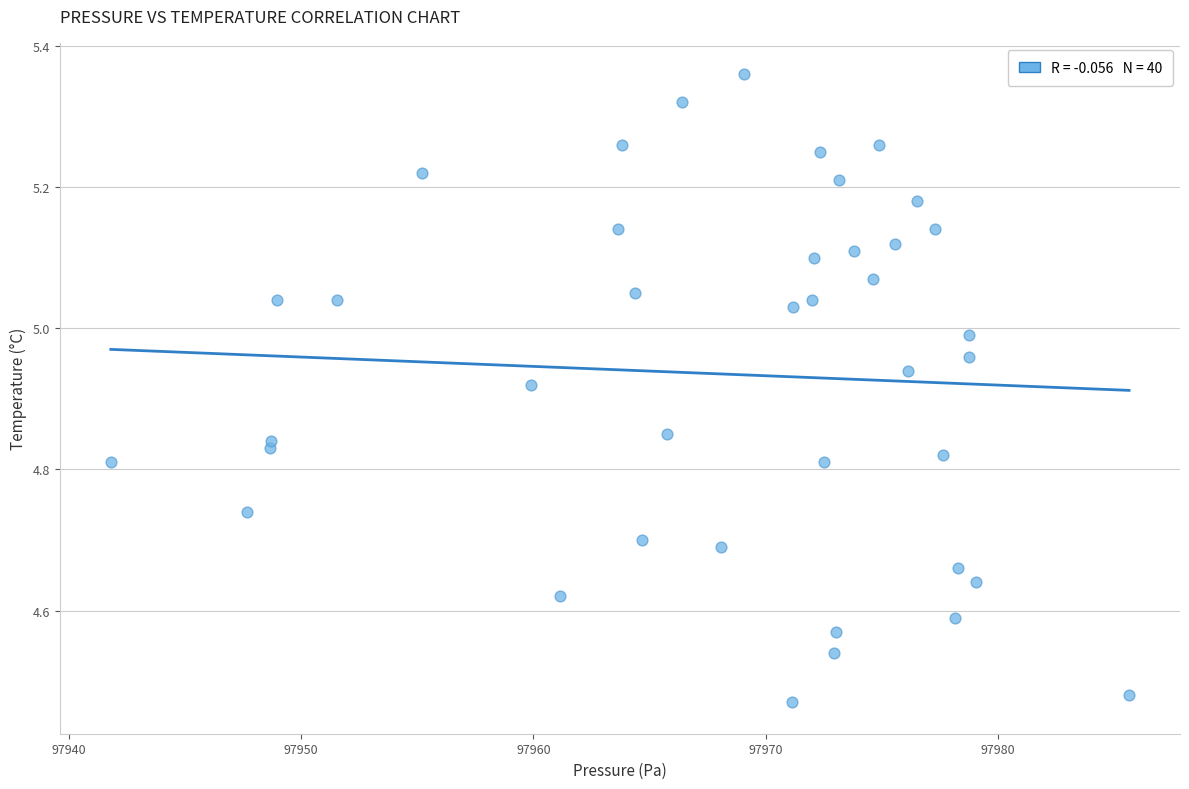

What is the range of Y values (max minus min)?

0.9